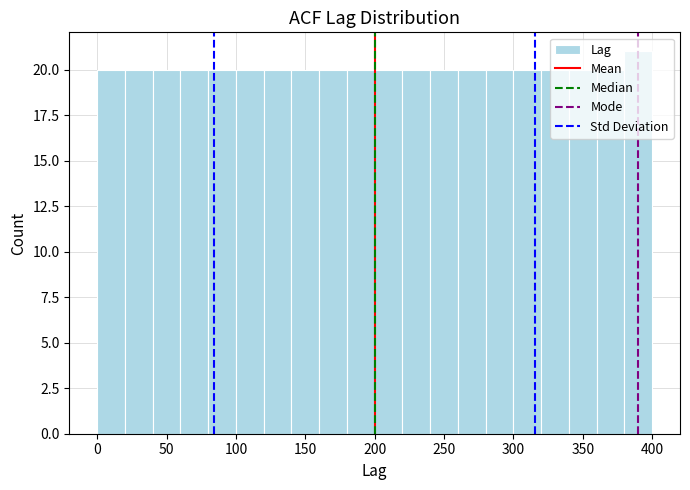

Over which range of the x-axis is the bar tallest?

380 to 400